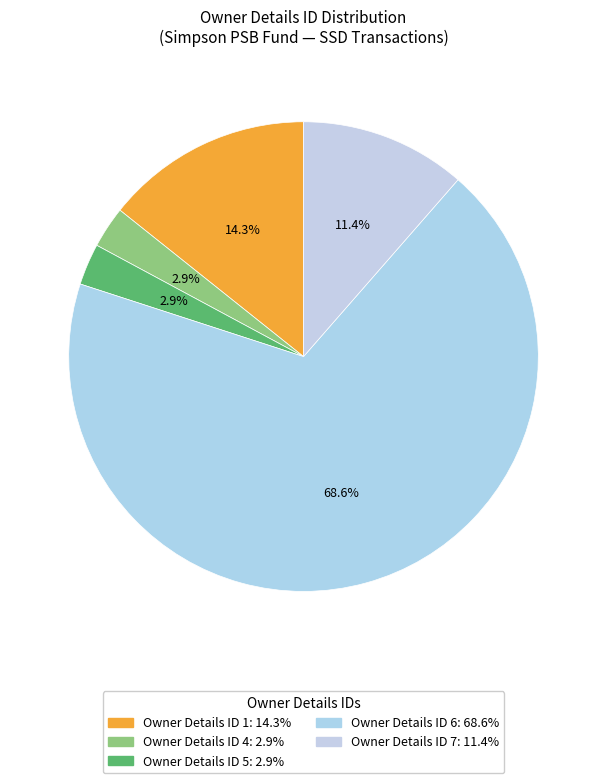

Rank the categories by value from lowest to highest.

4, 5, 7, 1, 6